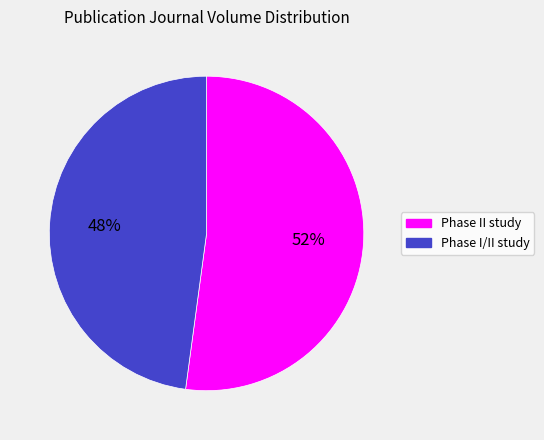

How many slices are in this pie chart?

2